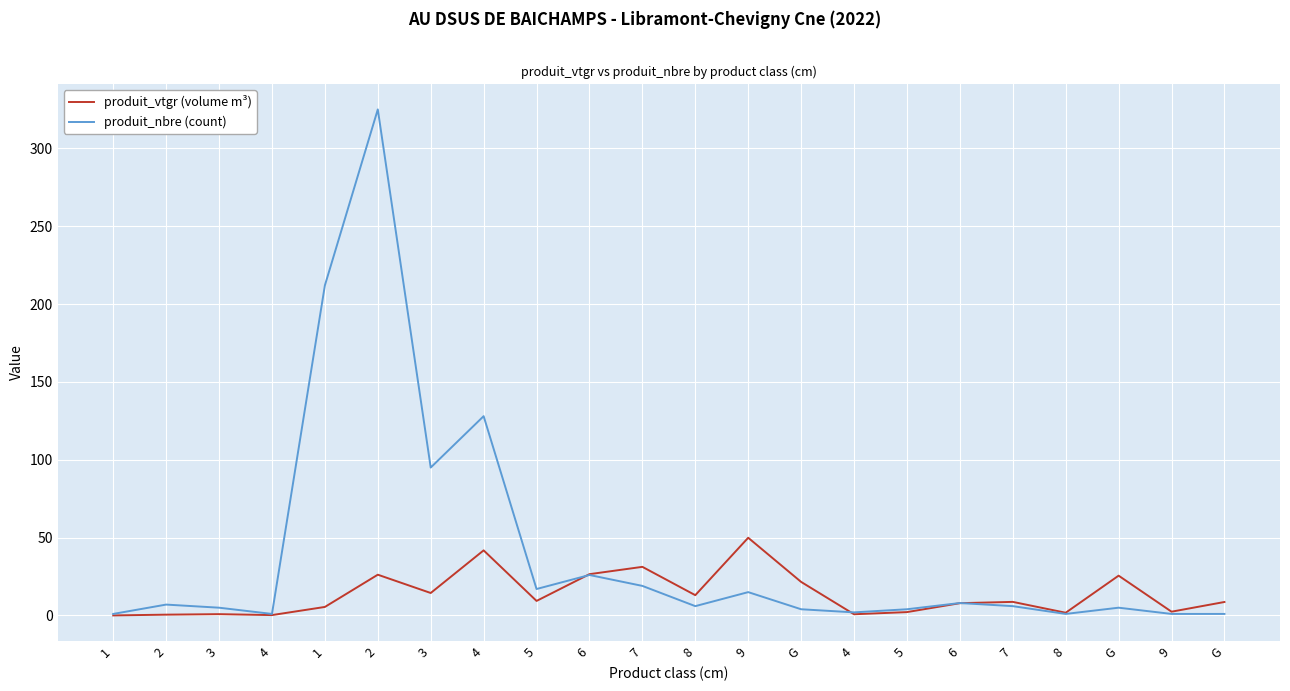

What is the maximum value shown in the chart?

325.0